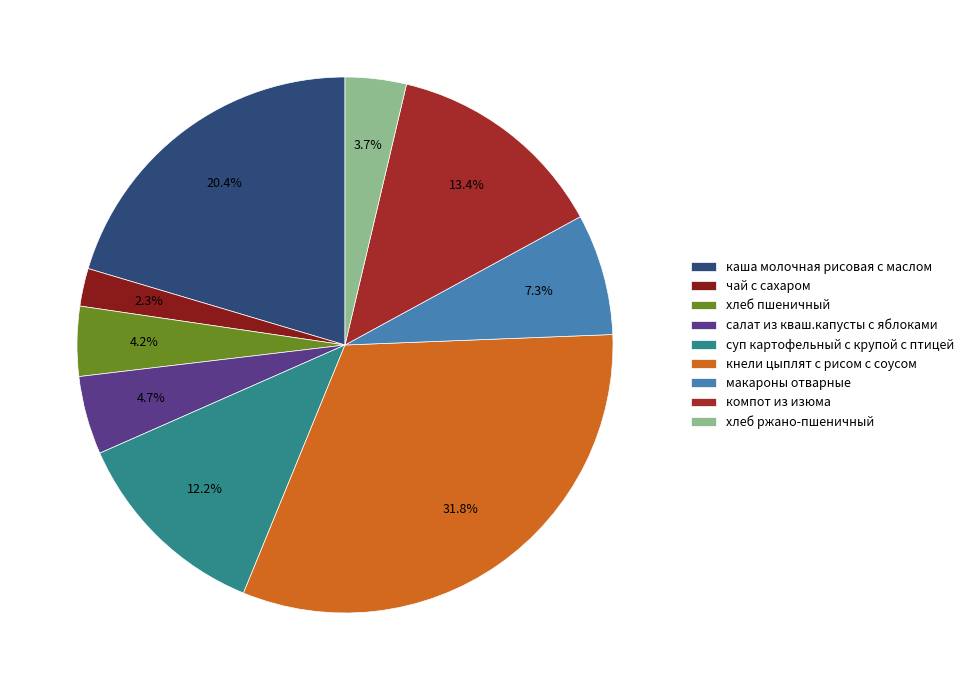

Rank the categories by value from lowest to highest.

чай с сахаром, хлеб ржано-пшеничный, хлеб пшеничный, салат из кваш.капусты с яблоками, макароны отварные, суп картофельный с крупой с птицей, компот из изюма, каша молочная рисовая с маслом, кнели цыплят с рисом с соусом